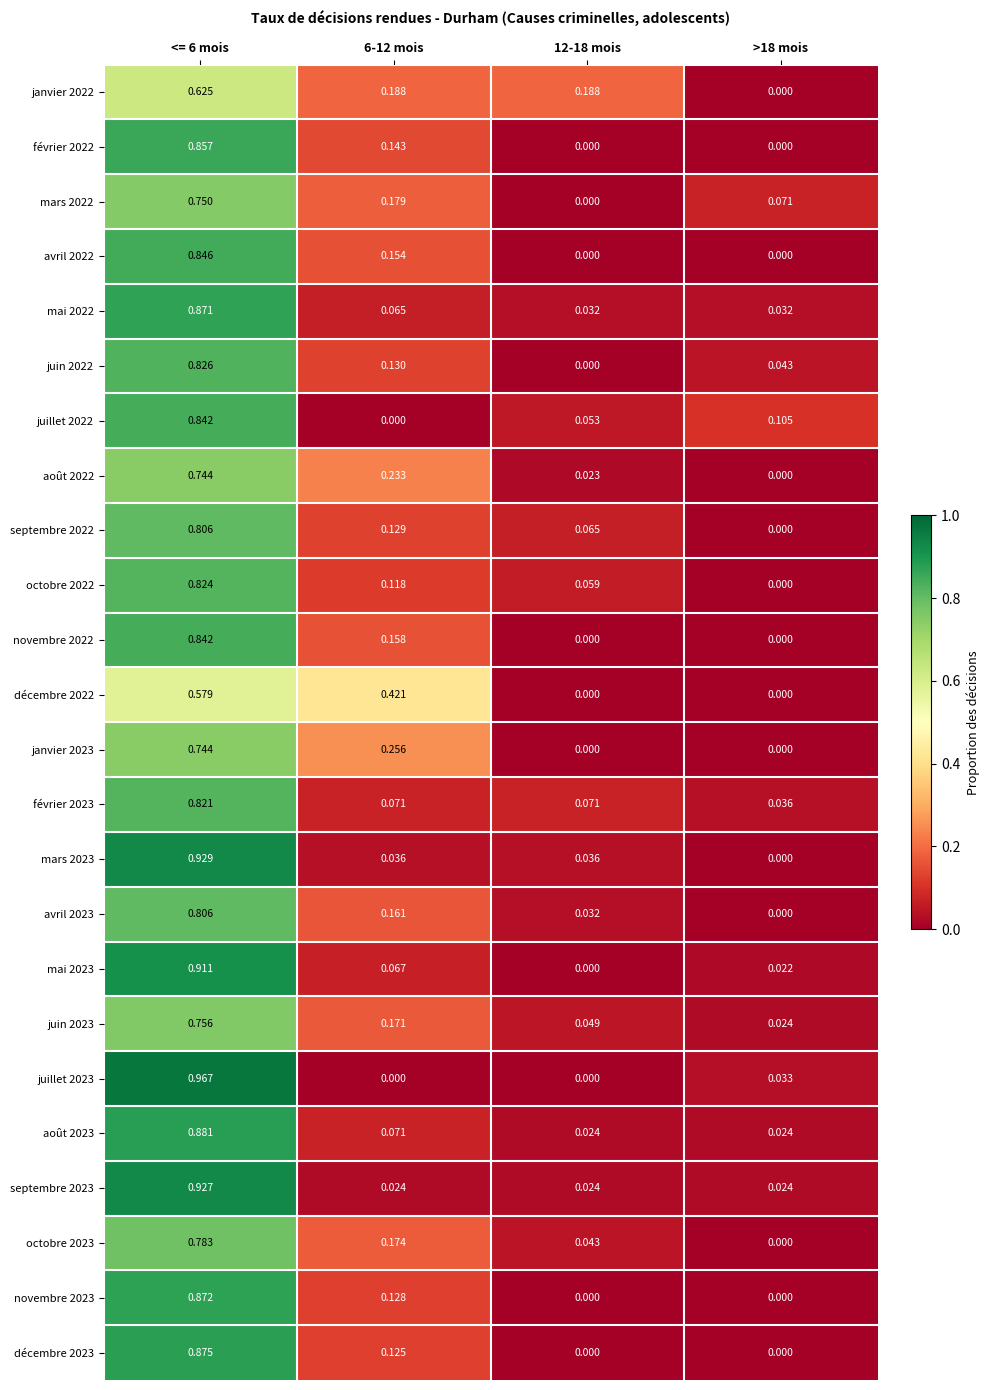

Is the value of décembre 2023 at >18 mois greater than the value of juin 2022 at >18 mois?

No